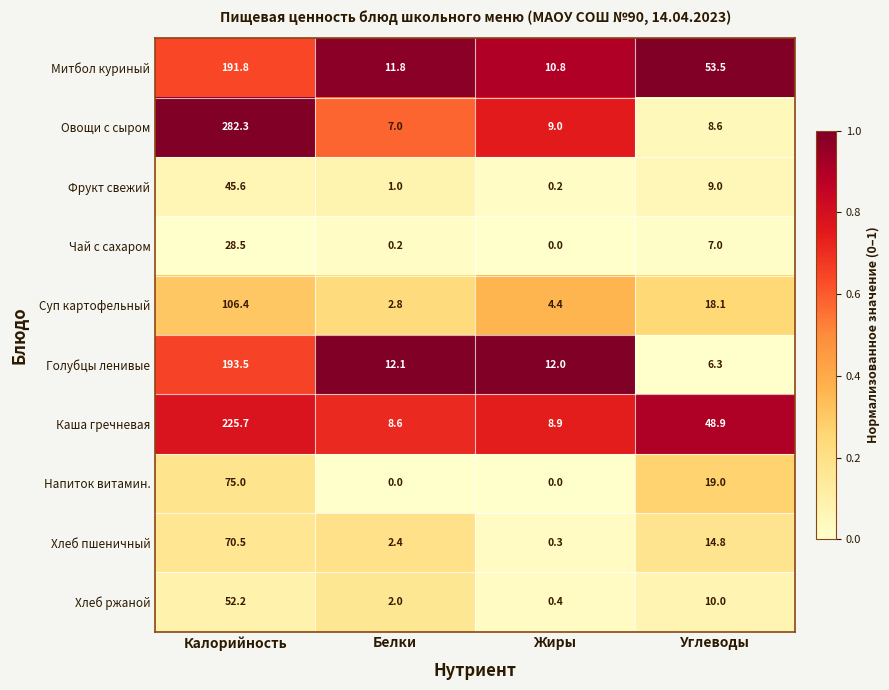

List the series in order of their peak value, highest first.

Овощи с сыром, Каша гречневая, Голубцы ленивые, Митбол куриный, Суп картофельный, Напиток витамин., Хлеб пшеничный, Хлеб ржаной, Фрукт свежий, Чай с сахаром